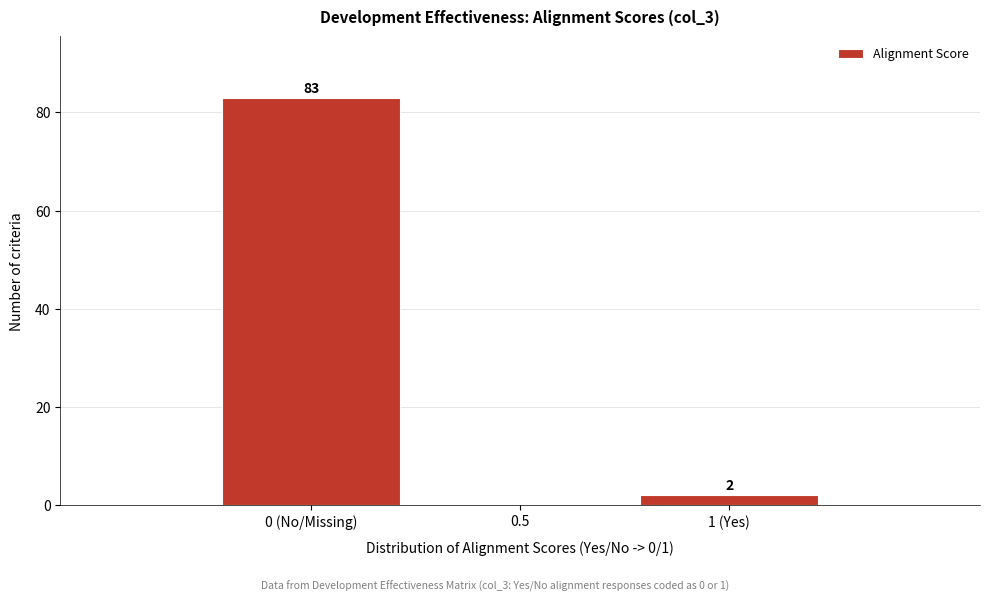

Reading left to right, what are all the values shown in this chart?

0 (No/Missing)=83	0.5=0	1 (Yes)=2